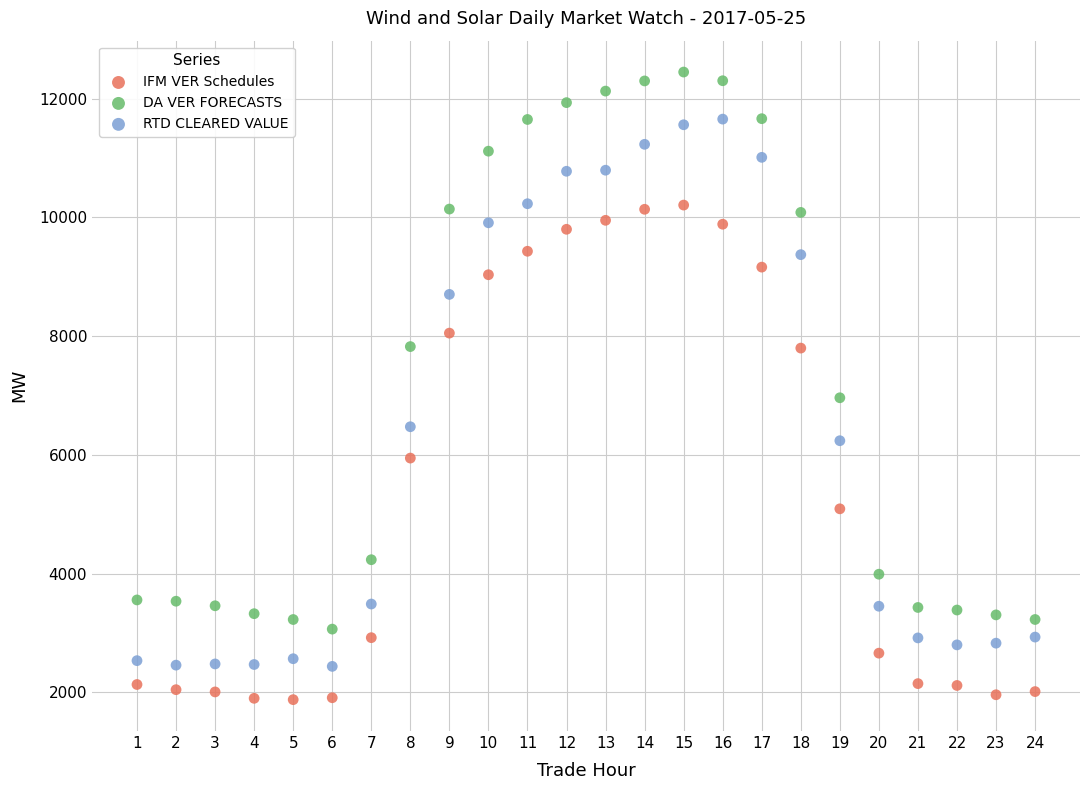

Which series contains the lowest Y value?

IFM VER Schedules